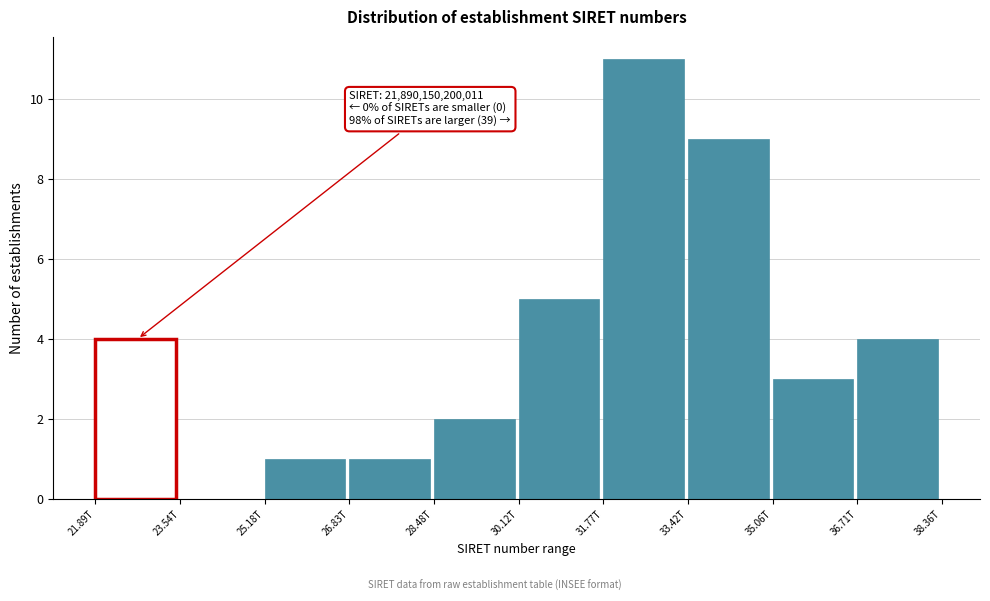

Reading right to left, list all the values displayed in this chart.

36.71T=4	35.06T=3	33.42T=9	31.77T=11	30.12T=5	28.48T=2	26.83T=1	25.18T=1	23.54T=0	21.89T=4